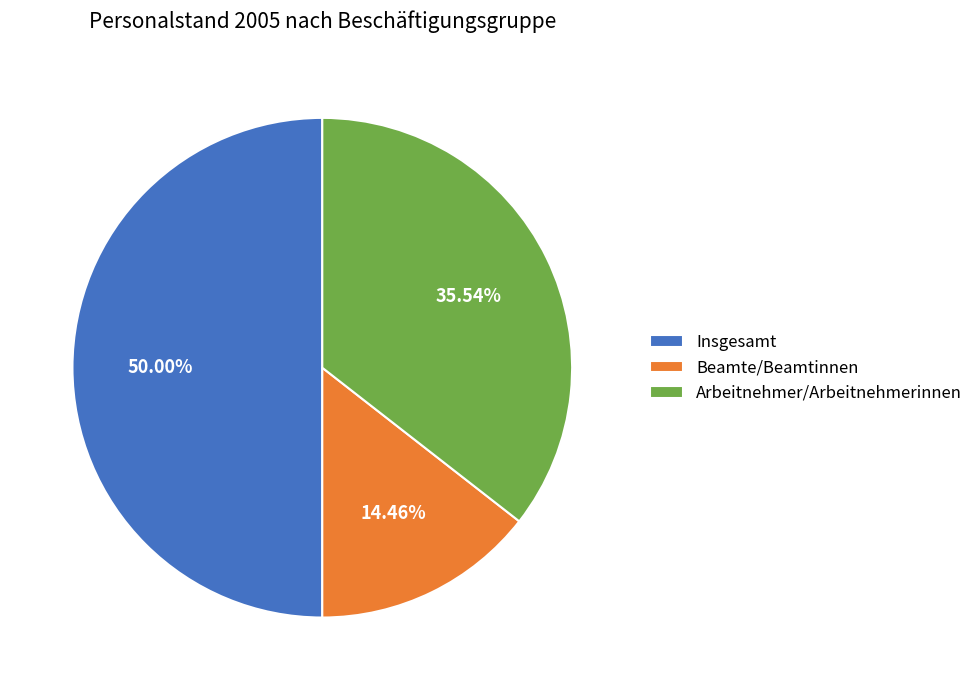

Rank the categories by value from highest to lowest.

Insgesamt, Arbeitnehmer/Arbeitnehmerinnen, Beamte/Beamtinnen